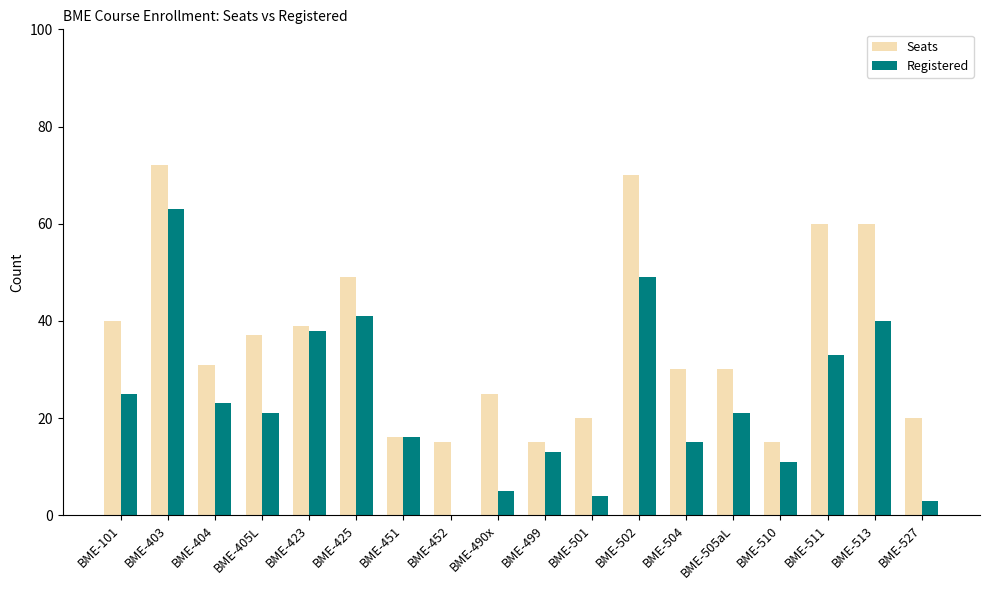

Between BME-499 and BME-502, which series saw the biggest shift?

Seats